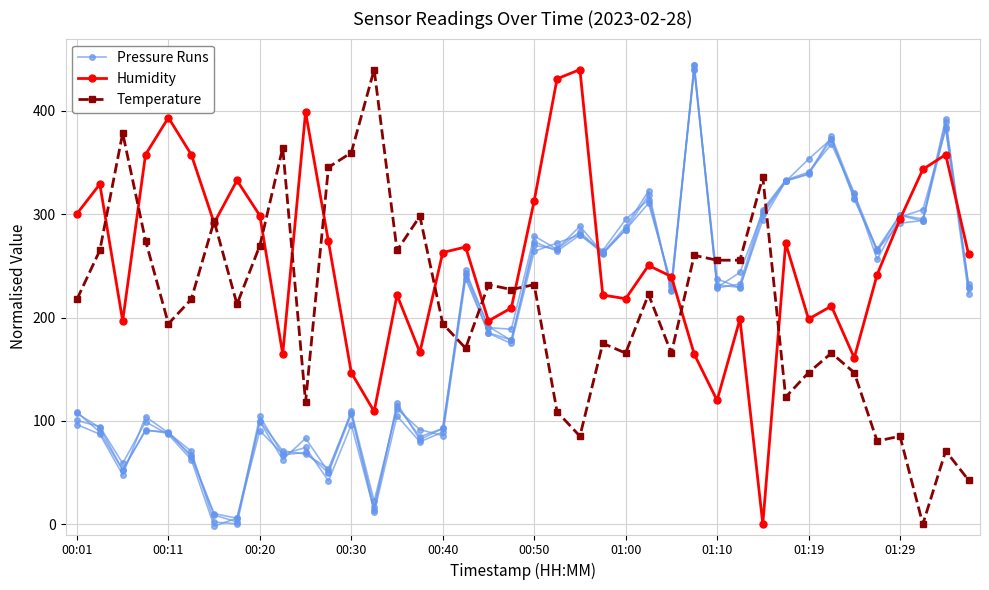

At 29, list the series in order from largest to smallest.

Temperature, Pressure Runs, Humidity